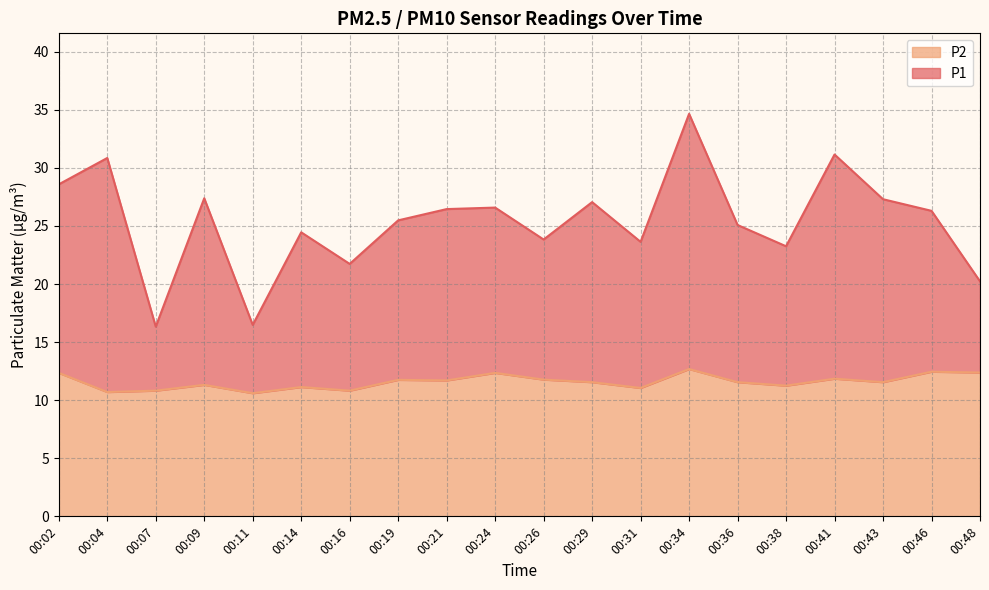

At which label does P2 first exceed 11?

00:02